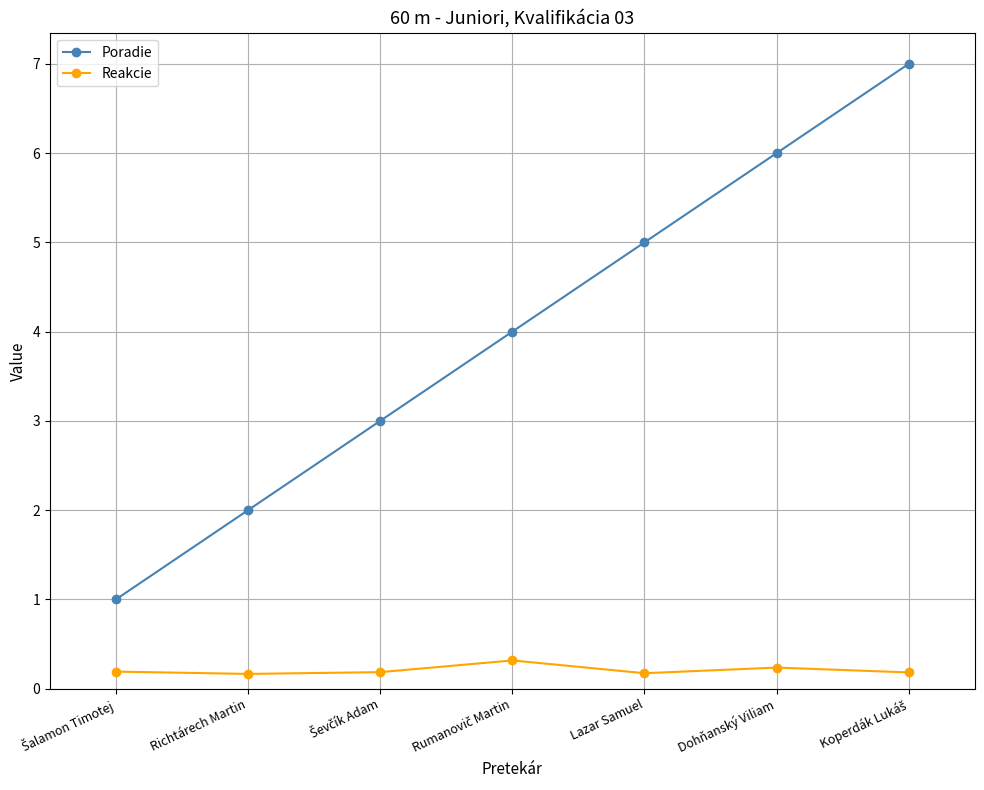

What value does the Poradie series have at Richtárech Martin?

2.0